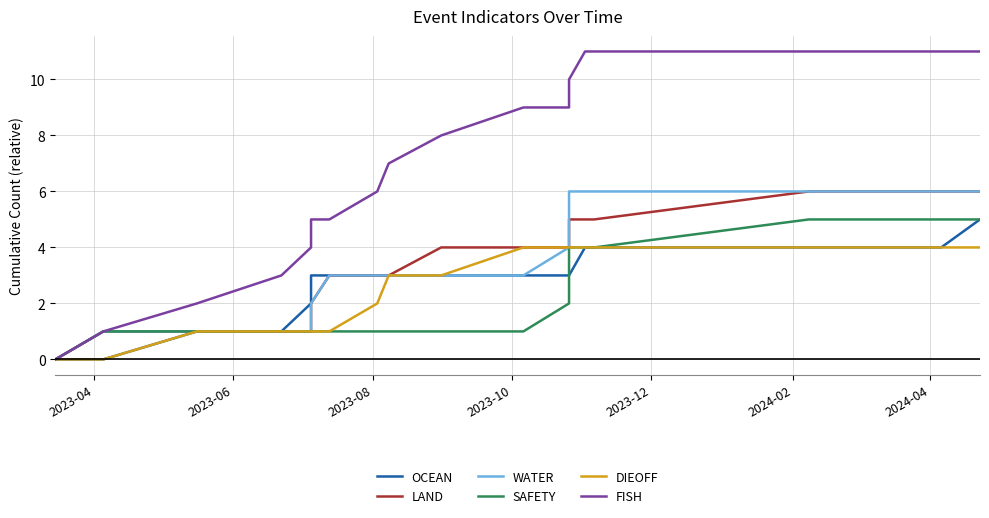

Reading right to left, list all the values displayed in this chart.

OCEAN: 5	4	4	4	4	3	3	3	3	3	3	3	3	3	2	1	1	0	0
LAND: 6	6	6	5	5	5	4	4	4	4	3	3	3	2	1	1	1	1	0
WATER: 6	6	6	6	6	6	5	4	3	3	3	3	3	2	1	1	1	1	0
SAFETY: 5	5	5	4	4	4	3	2	1	1	1	1	1	1	1	1	1	1	0
DIEOFF: 4	4	4	4	4	4	4	4	4	3	3	2	1	1	1	1	1	0	0
FISH: 11	11	11	11	11	10	9	9	9	8	7	6	5	5	4	3	2	1	0